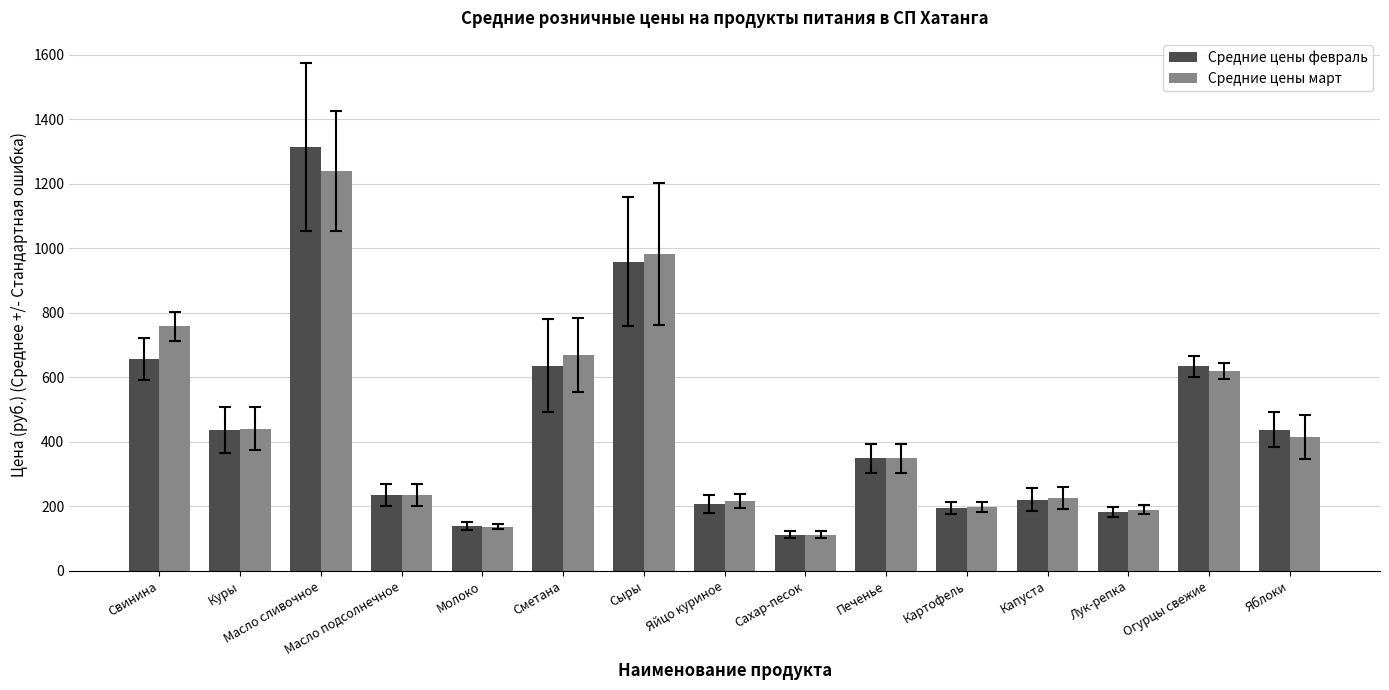

Rank the series by their maximum value, from highest to lowest.

Средние цены февраль, Средние цены март